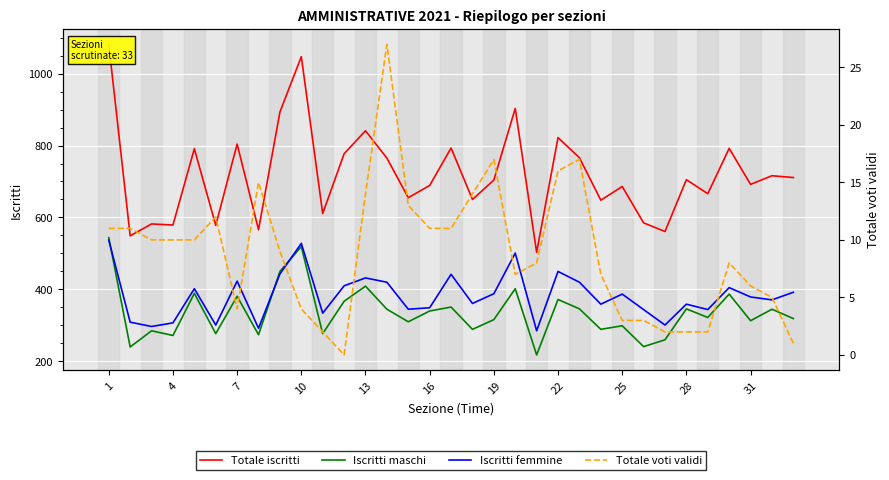

Which series has the largest range (max minus min)?

Totale iscritti